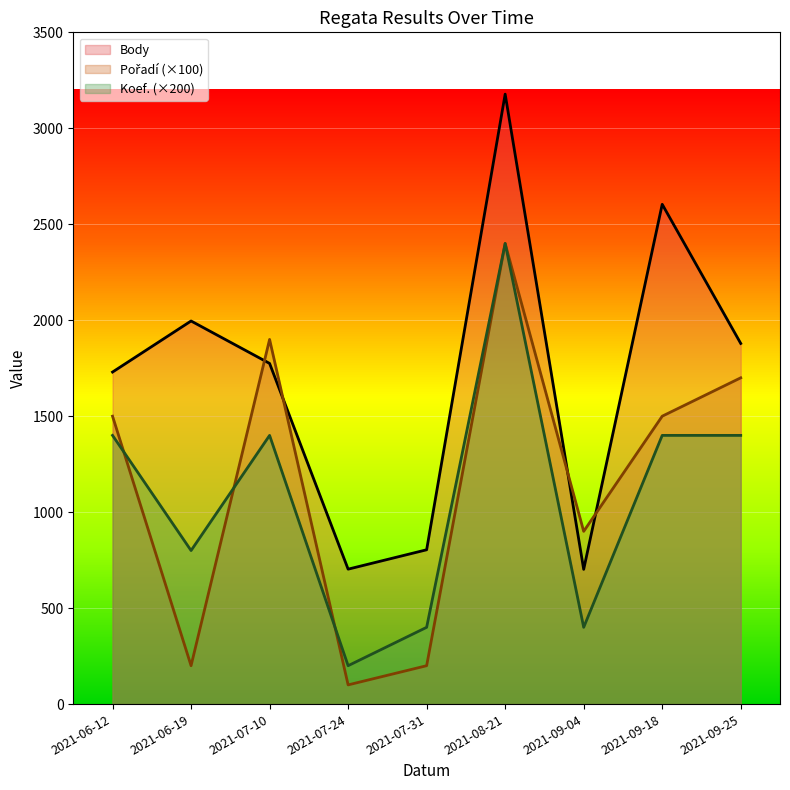

What is the minimum value for Body?

702